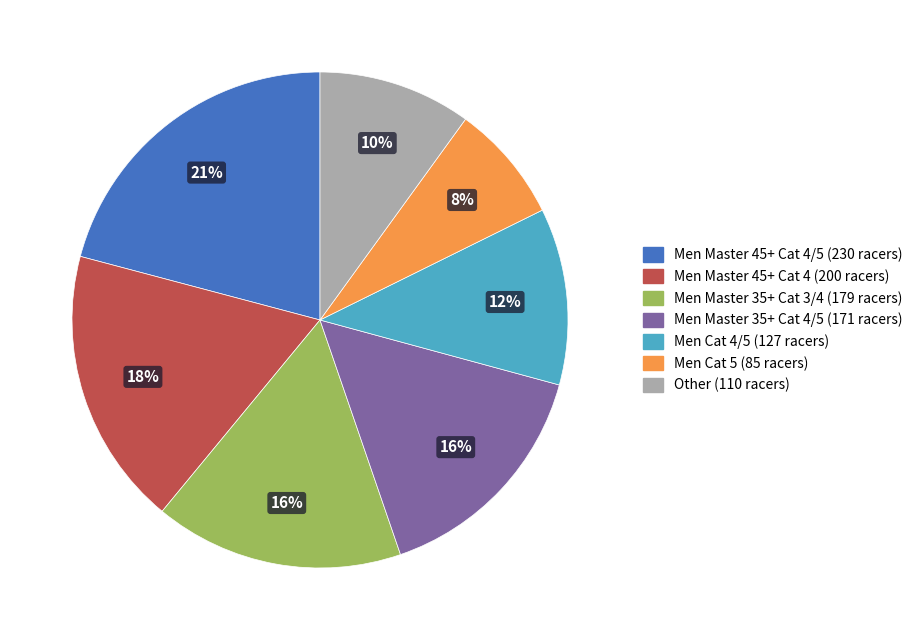

Does any single category account for the majority?

No